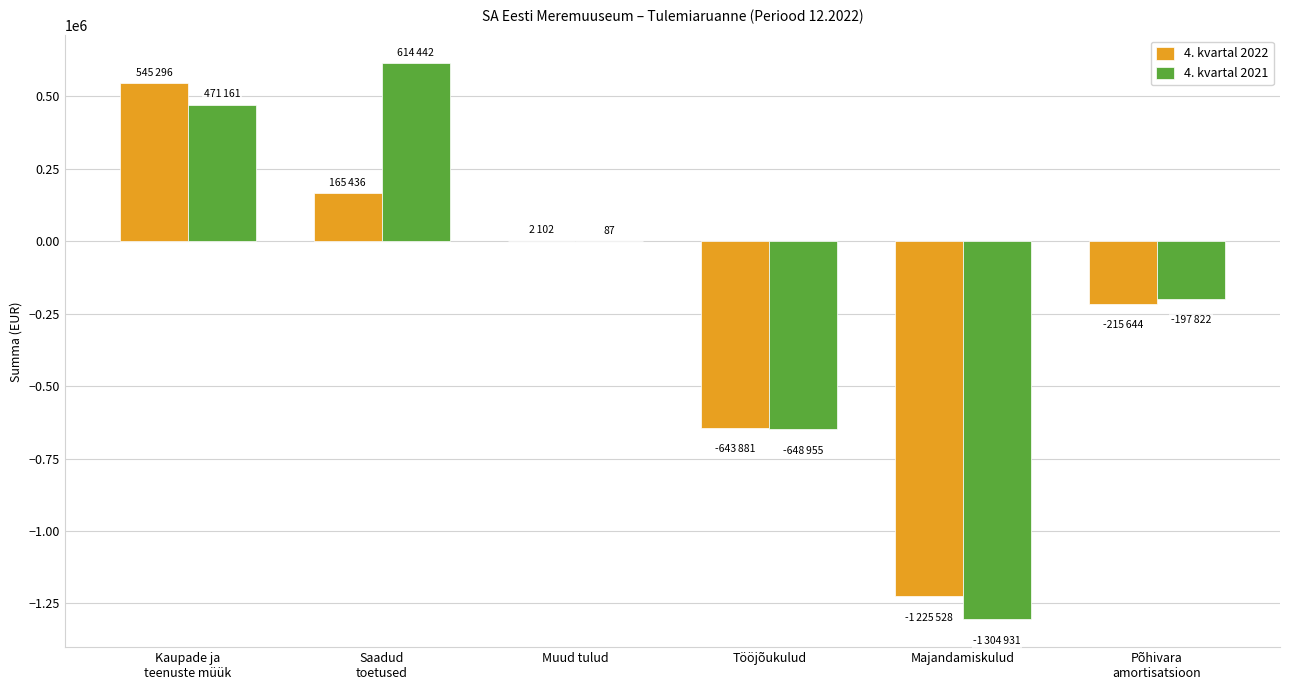

The value of 4. kvartal 2021 at Tööjõukulud is -197514.6. True or false?

False